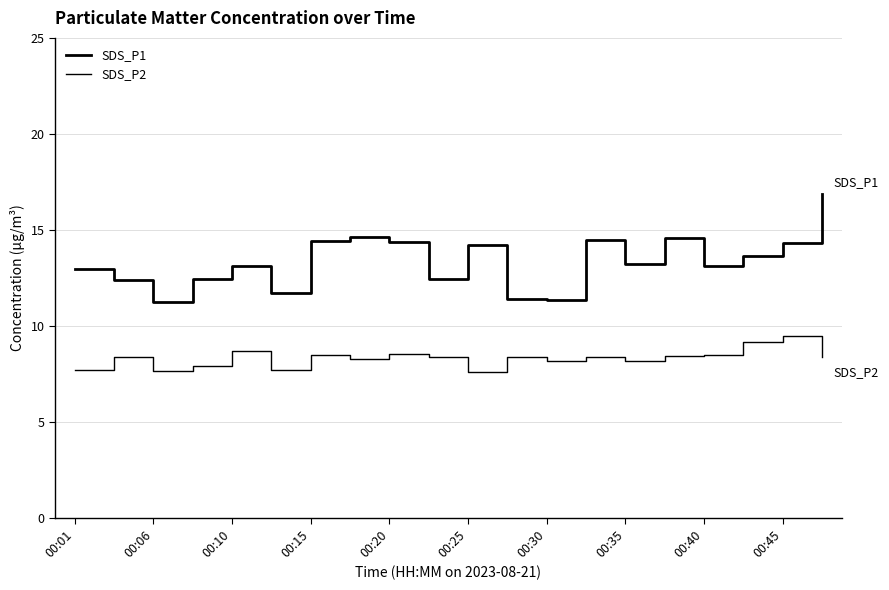

At which category is the sum across all series the highest?

19